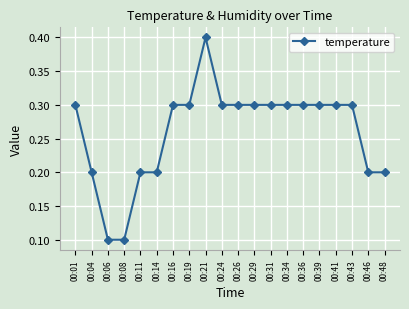

The chart shows a value of 0.3 at 00:29. True or false?

True